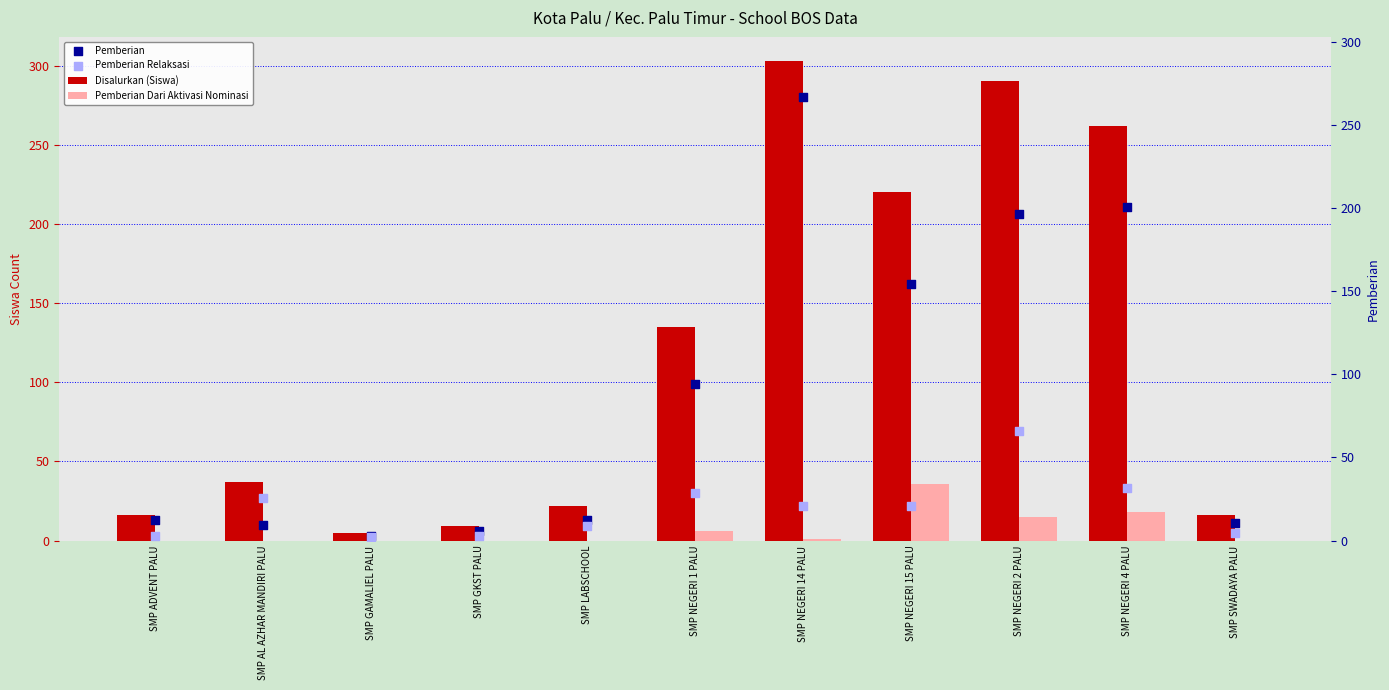

Which series has the largest Y range (max minus min)?

Disalurkan (Siswa)